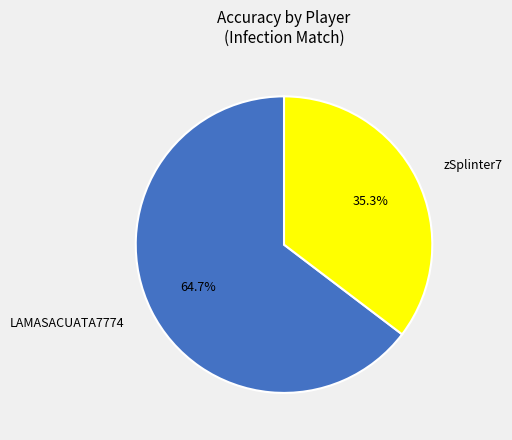

To the nearest percent, what percentage of the pie is LAMASACUATA7774?

65%